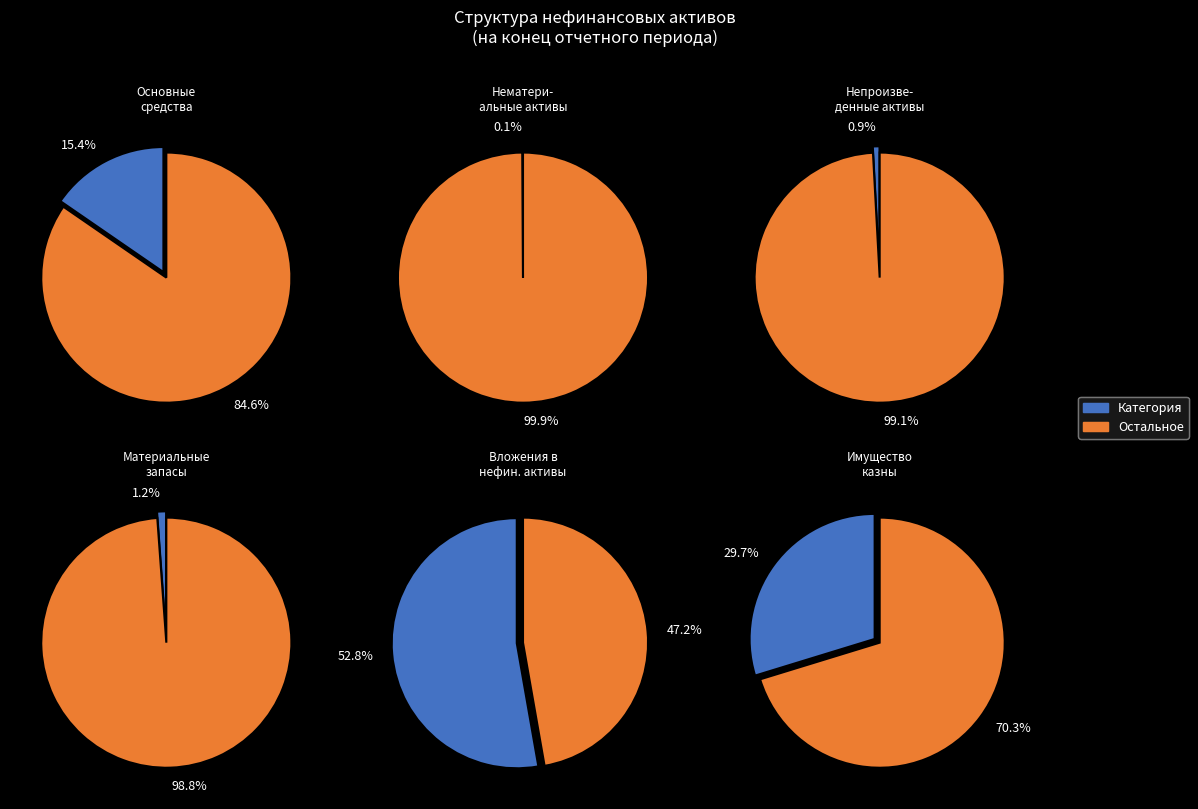

True or false: Основные средства (остаточная стоимость) accounts for 25% of the total.

False